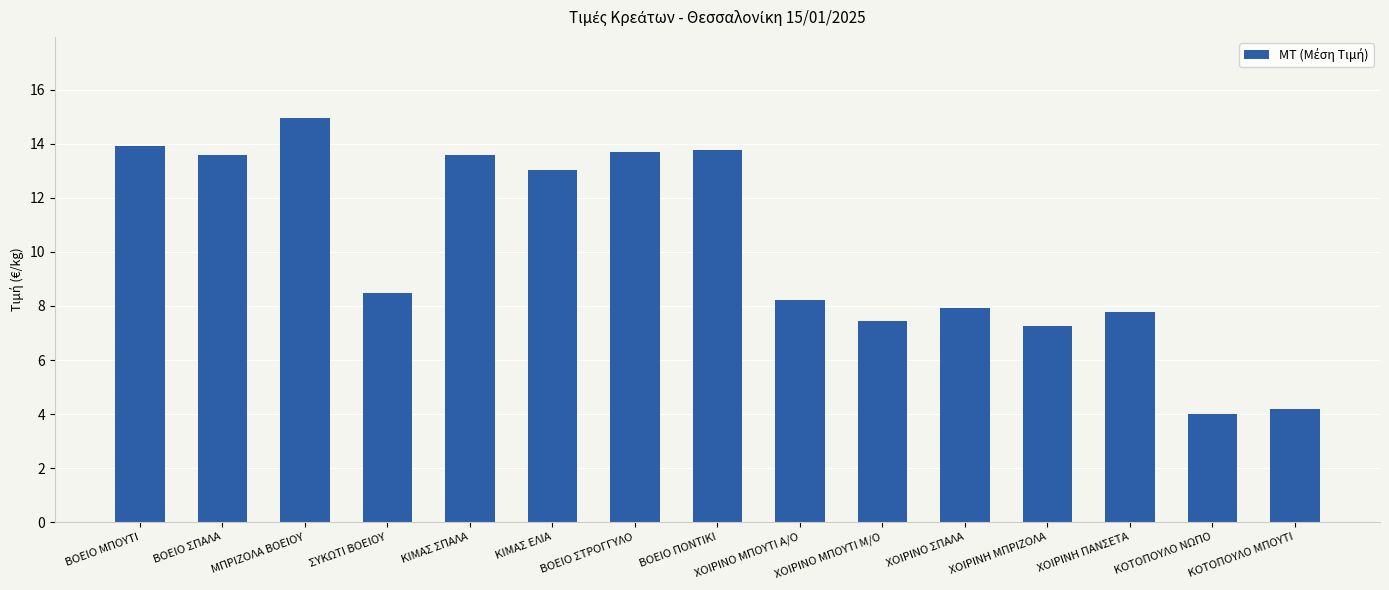

Are the bars grouped side by side (vs. stacked)?

No